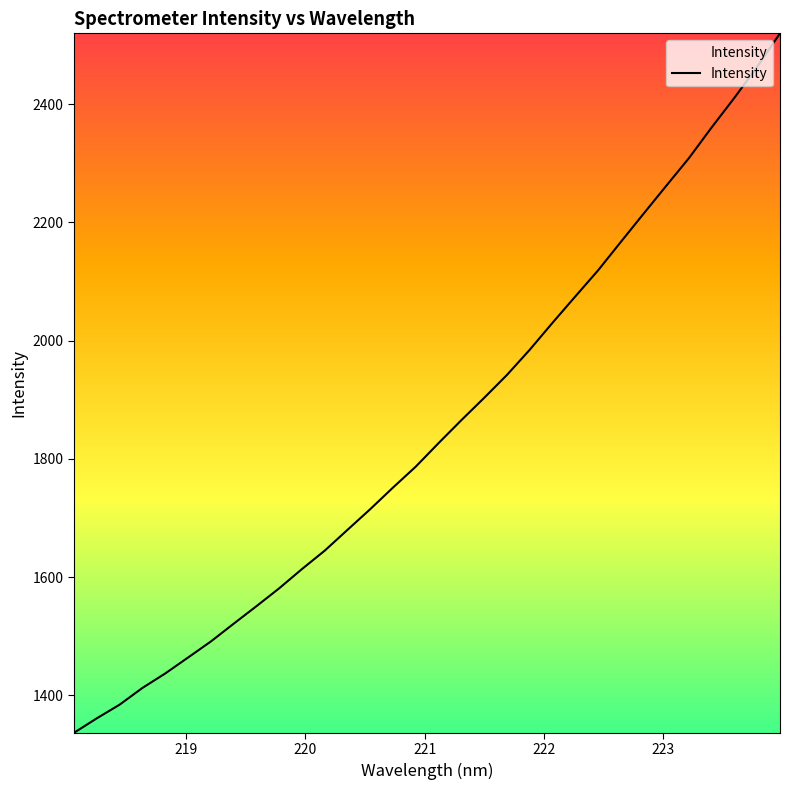

Count the number of values greater than 1826.

16